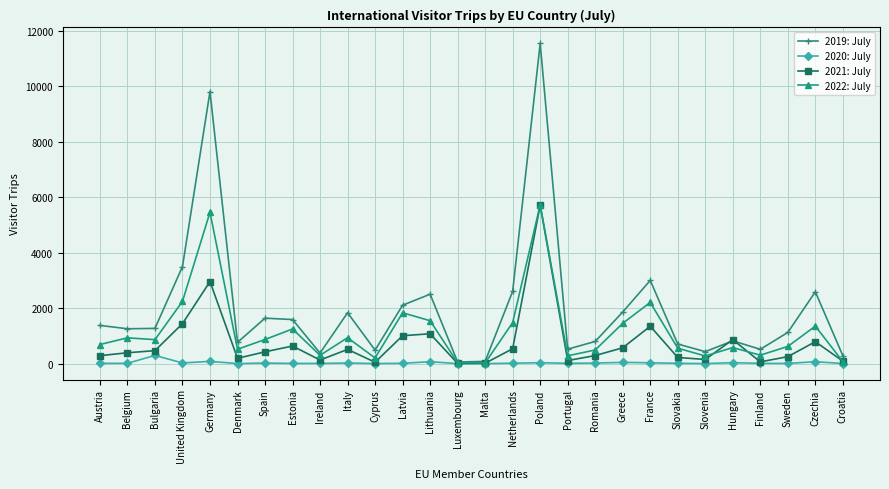

List the series in order of their overall mean, lowest first.

2020: July, 2021: July, 2022: July, 2019: July